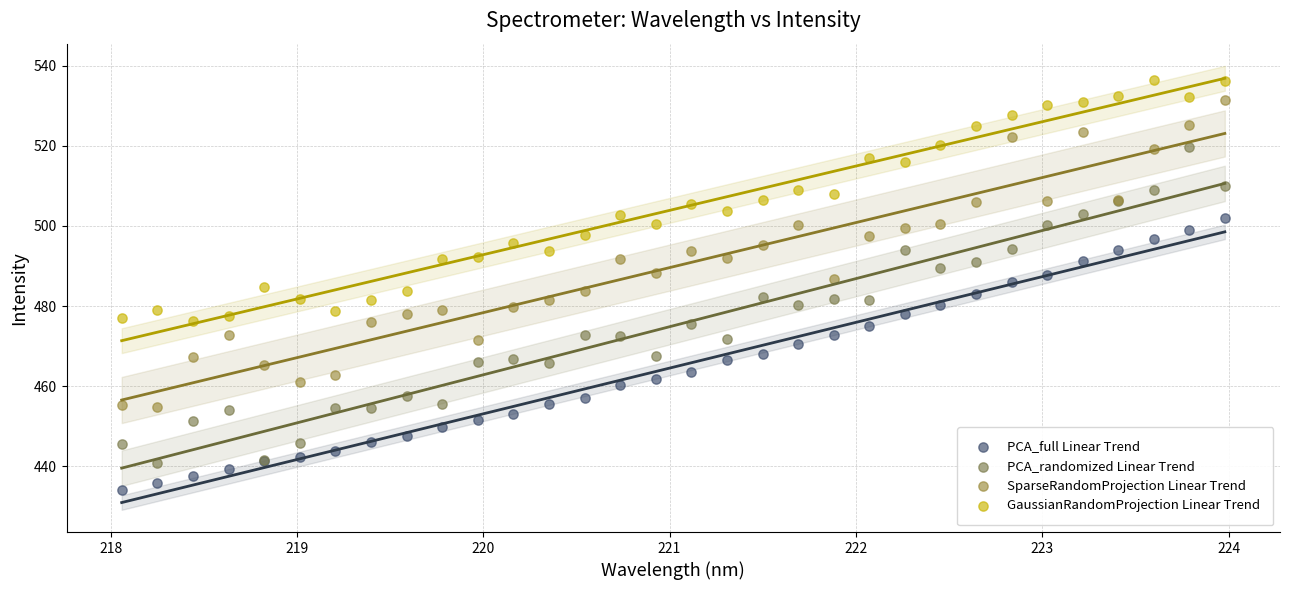

What is the X range (max minus min) for the scatter plot?

5.9